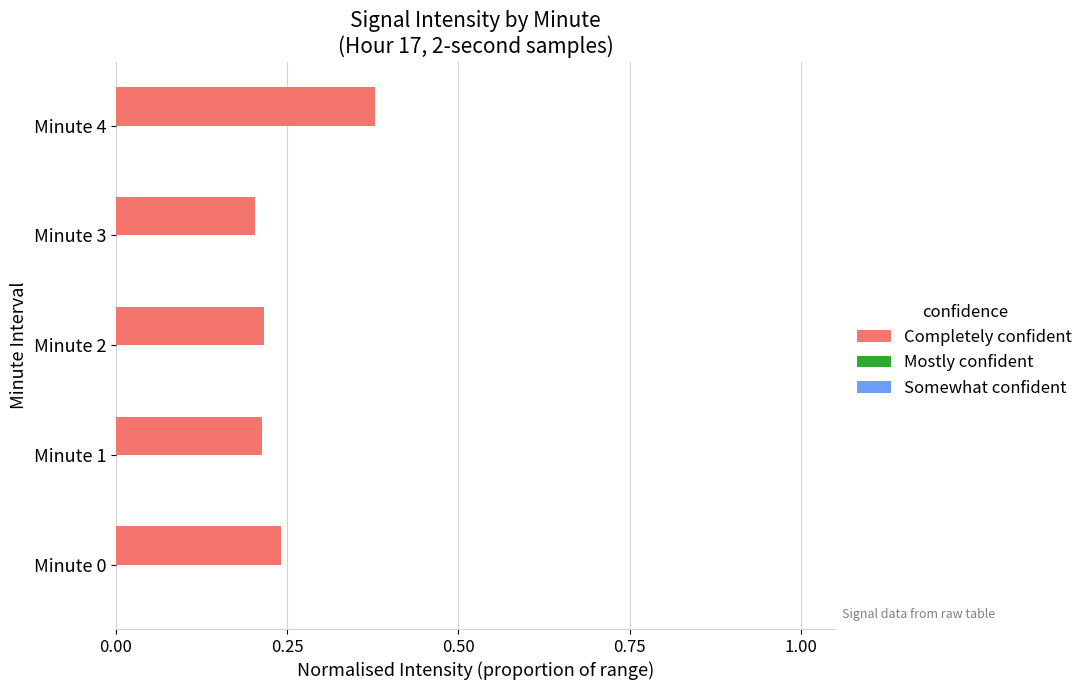

The chart shows a value of 0.3 at Minute 3. True or false?

False